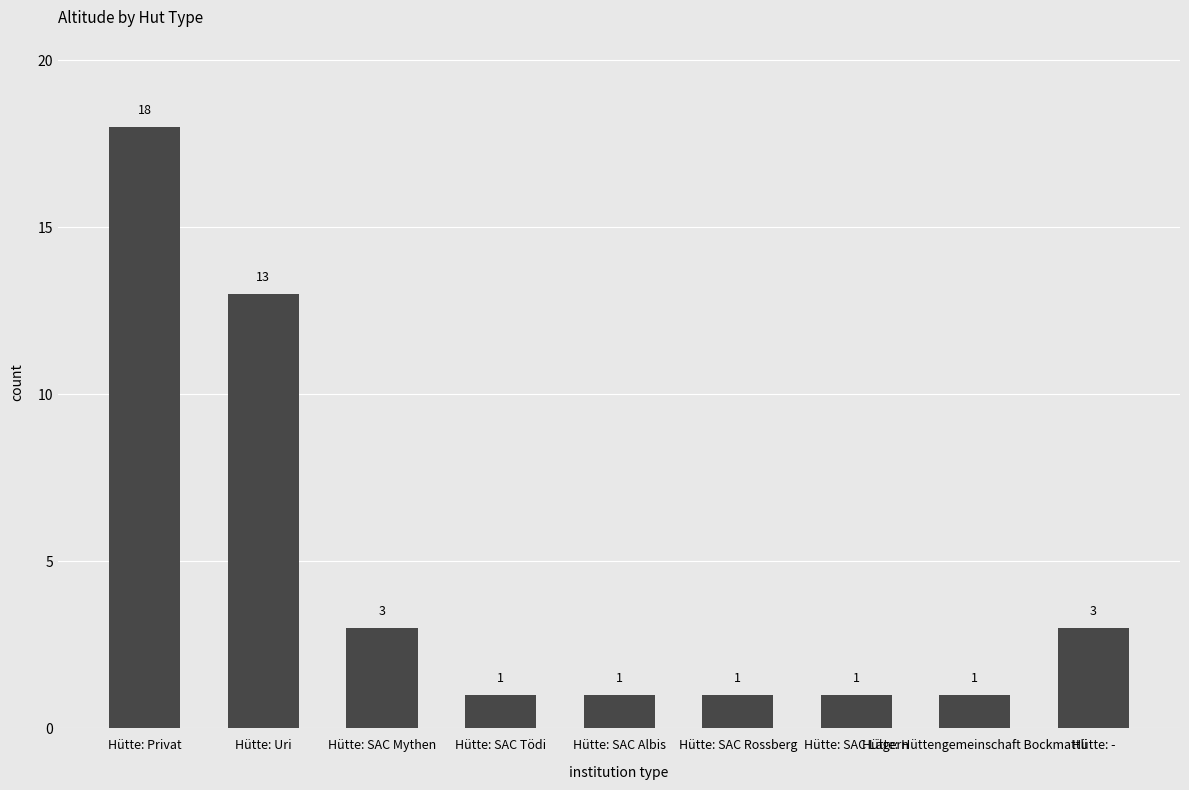

What is the maximum value shown in the chart?

18